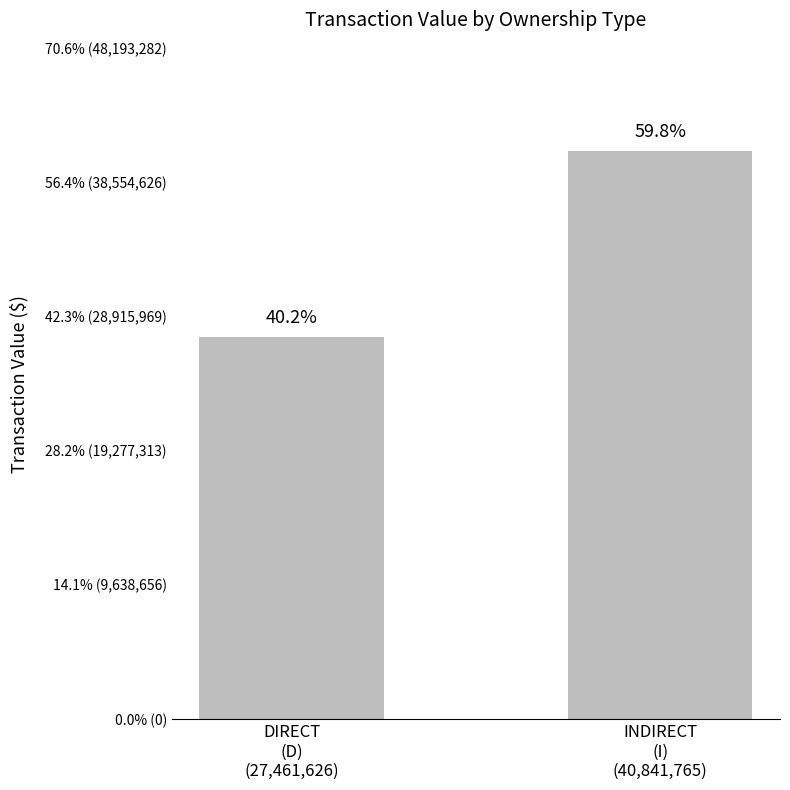

List the labels in order of value, smallest first.

DIRECT
(D)
(27,461,626), INDIRECT
(I)
(40,841,765)